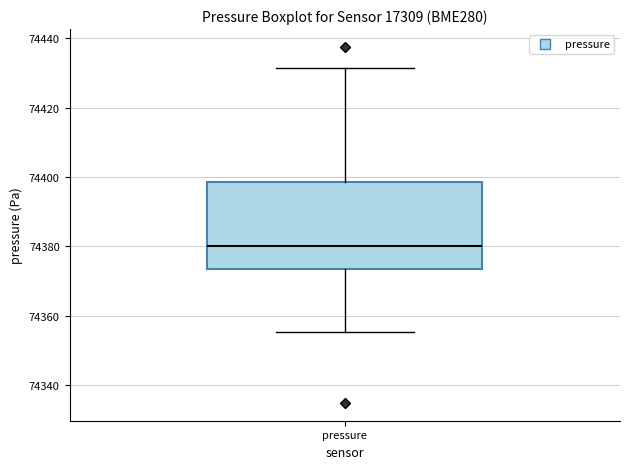

Where does the median line of the box for pressure sit on the y-axis? The values are not printed on the chart, so give them approximately, as read against the axis.

74380